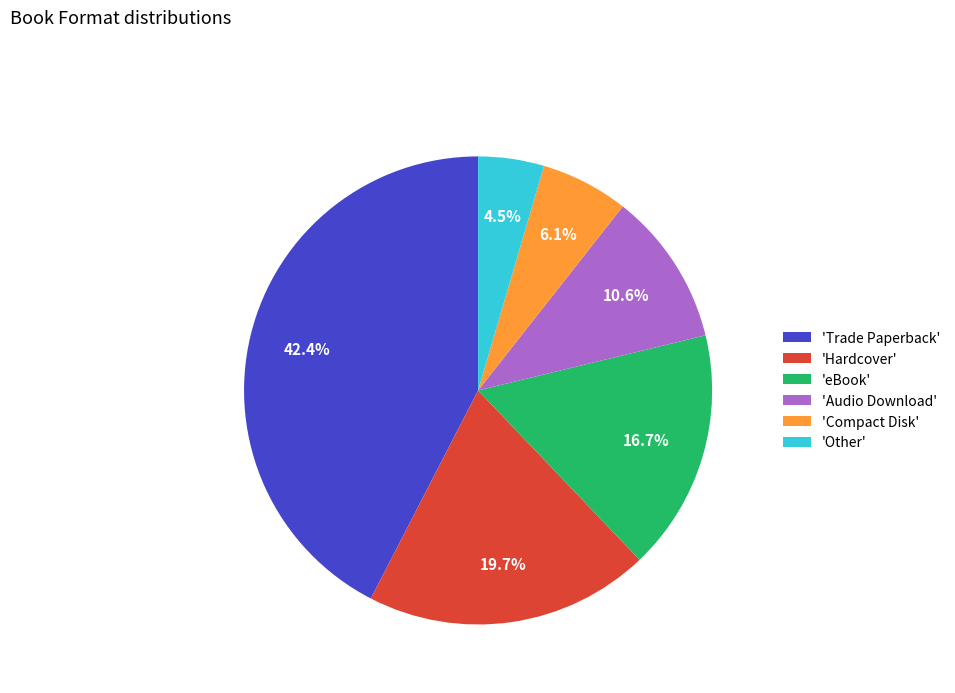

Which has a higher value, 'Trade Paperback' or 'Other'?

'Trade Paperback'